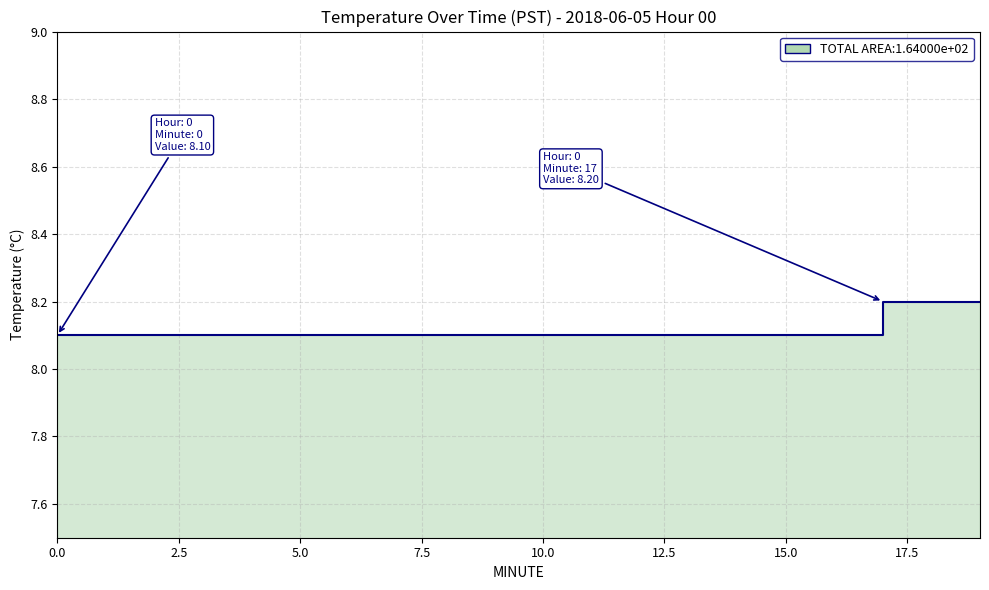

Reading left to right, what are all the values shown in this chart?

8.1	8.1	8.1	8.1	8.1	8.1	8.1	8.1	8.1	8.1	8.1	8.1	8.1	8.1	8.1	8.1	8.1	8.2	8.2	8.2